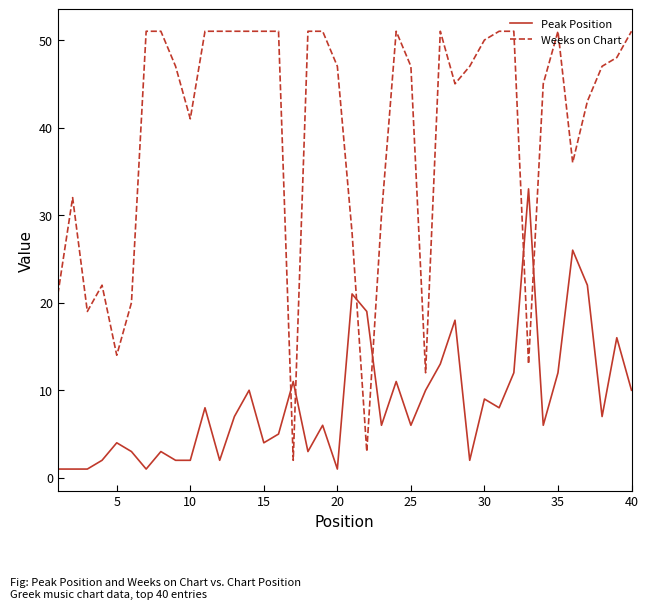

Which series ends up on top after the final intersection of Peak Position and Weeks on Chart?

Weeks on Chart